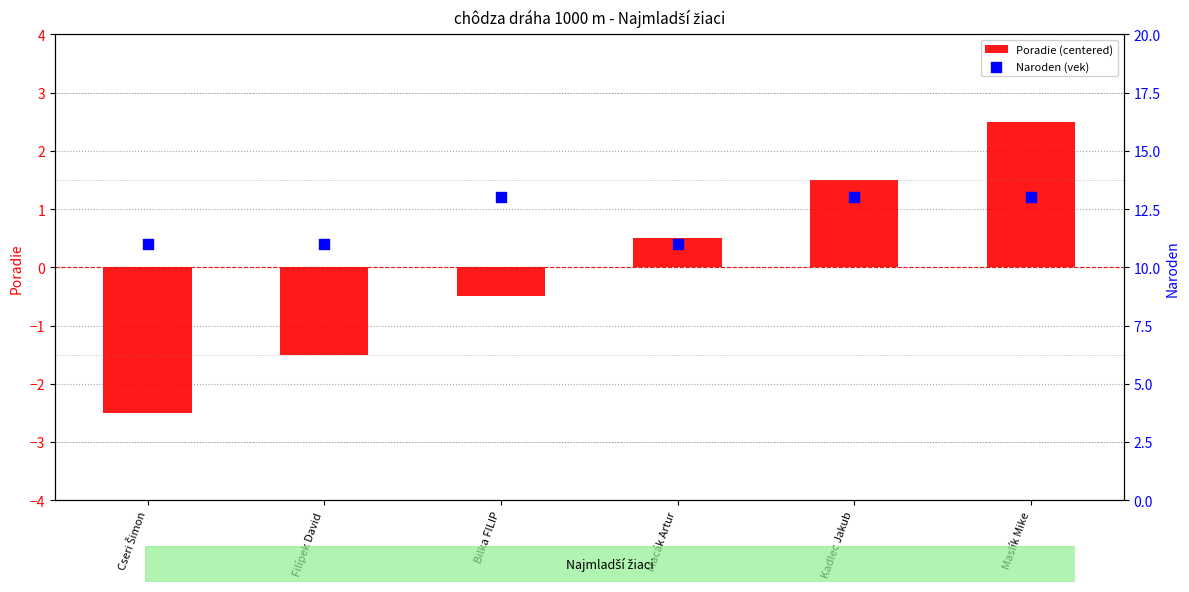

Which series contains the highest Y value?

Naroden (vek)